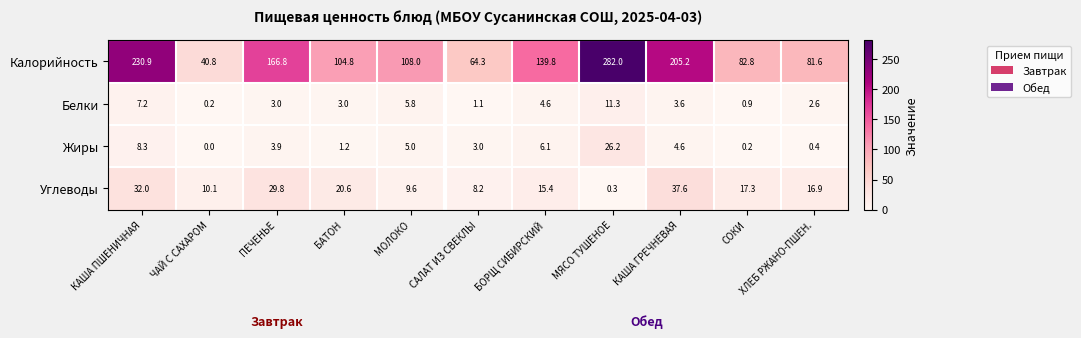

At ХЛЕБ РЖАНО-ПШЕН., list the series in order from smallest to largest.

Жиры, Белки, Углеводы, Калорийность